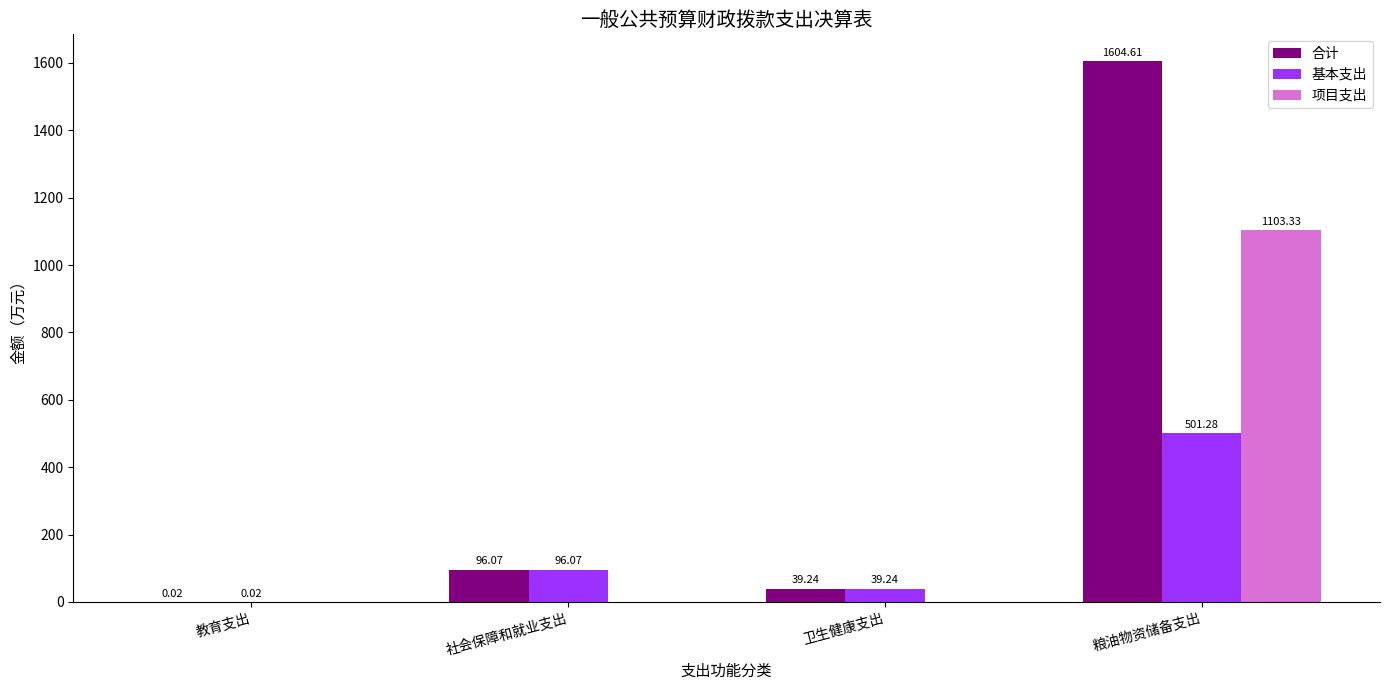

At which category is the sum across all series the highest?

粮油物资储备支出